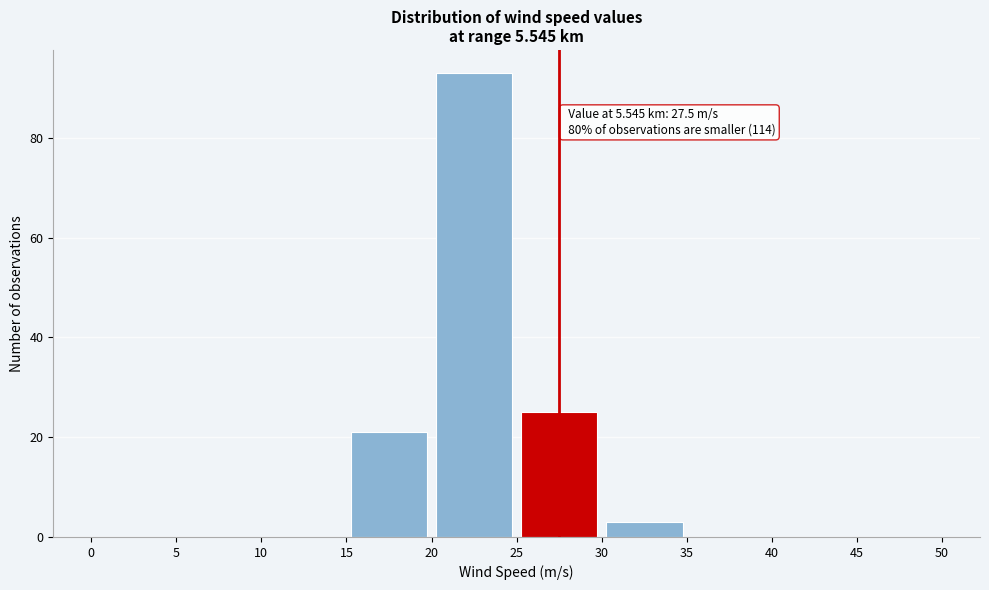

Which range on the x-axis has the tallest bar?

20 to 25